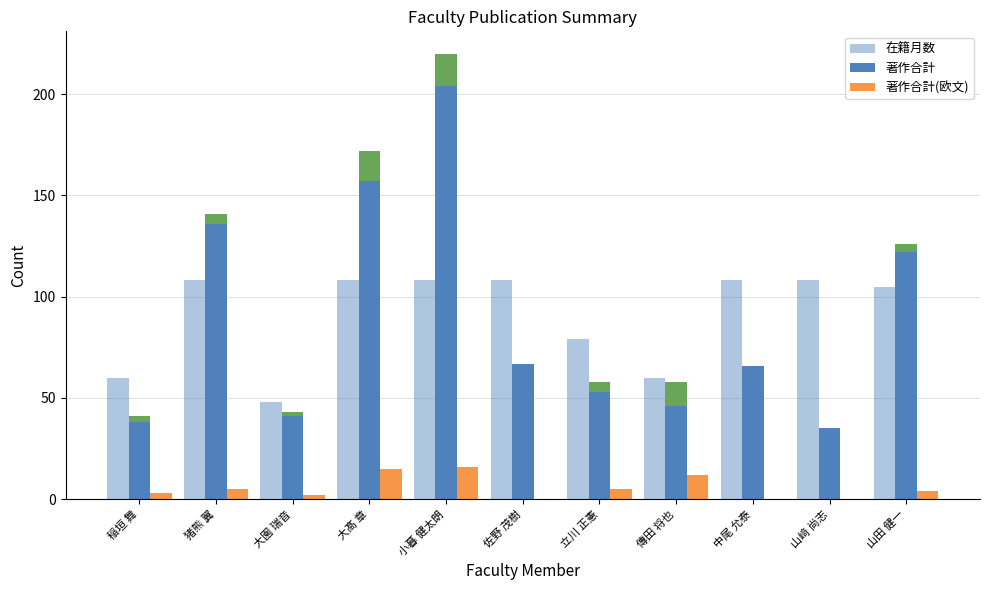

At 大園 瑞音, list the series in order from smallest to largest.

著作合計(欧文), 著作合計, 在籍月数